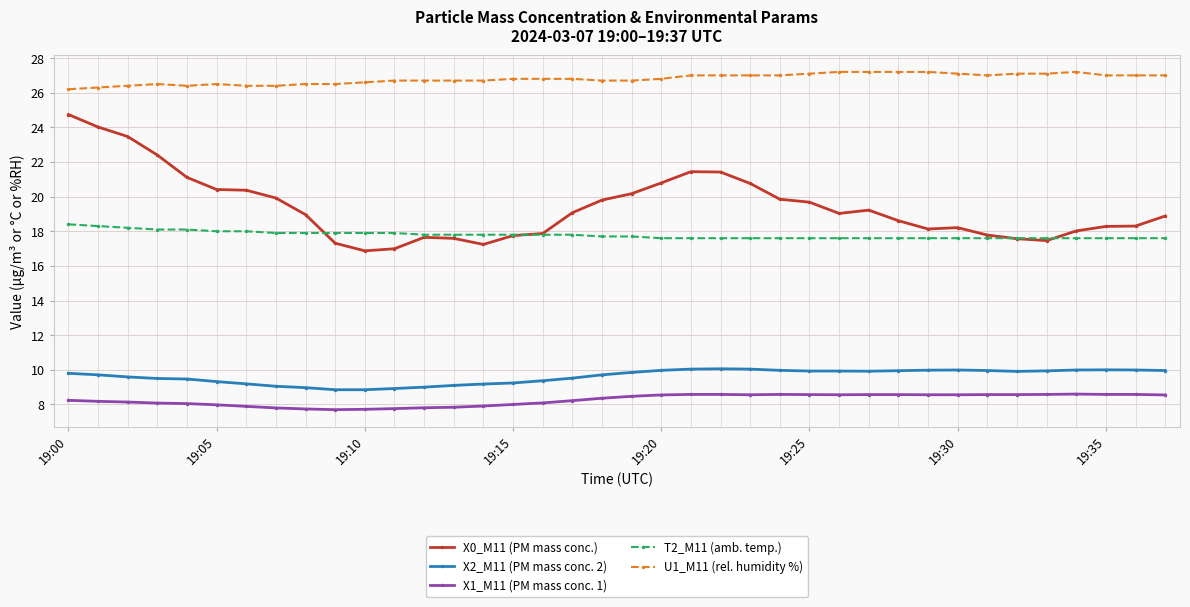

How many U1_M11 (rel. humidity %) values are between 26 and 27?

29